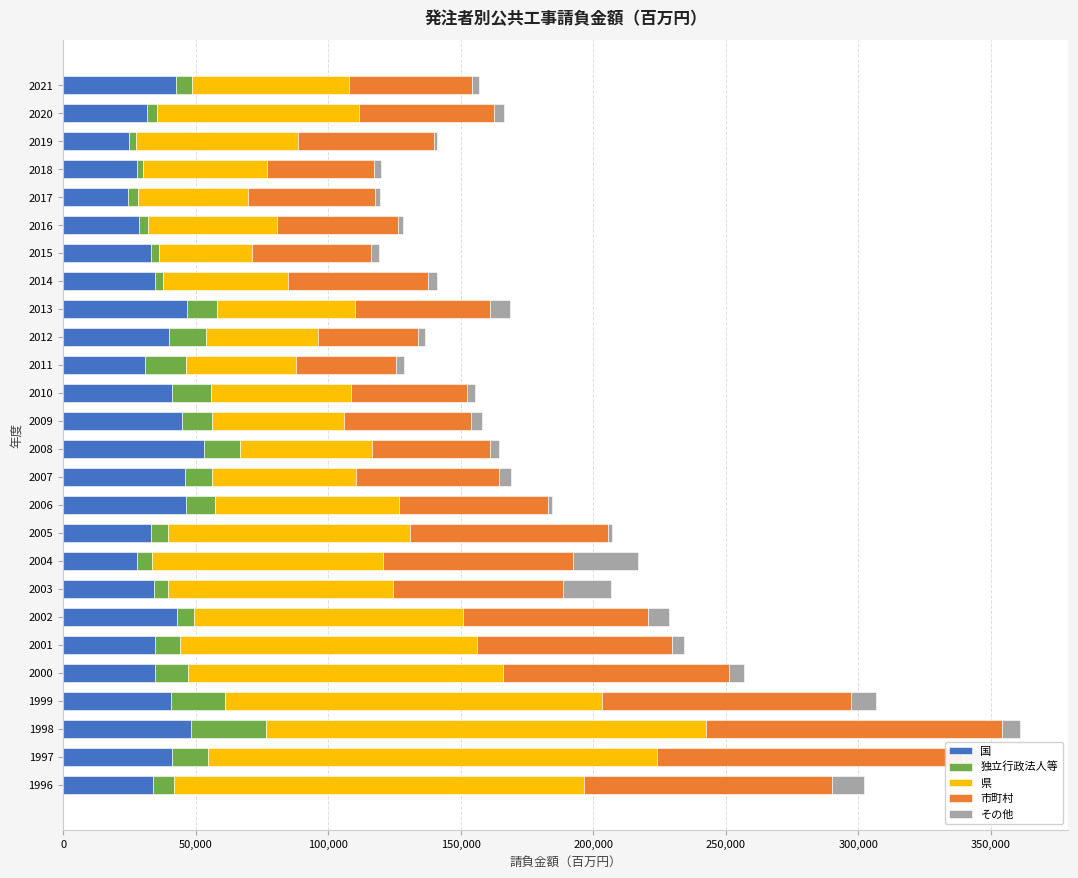

Which series has the largest range (max minus min)?

県